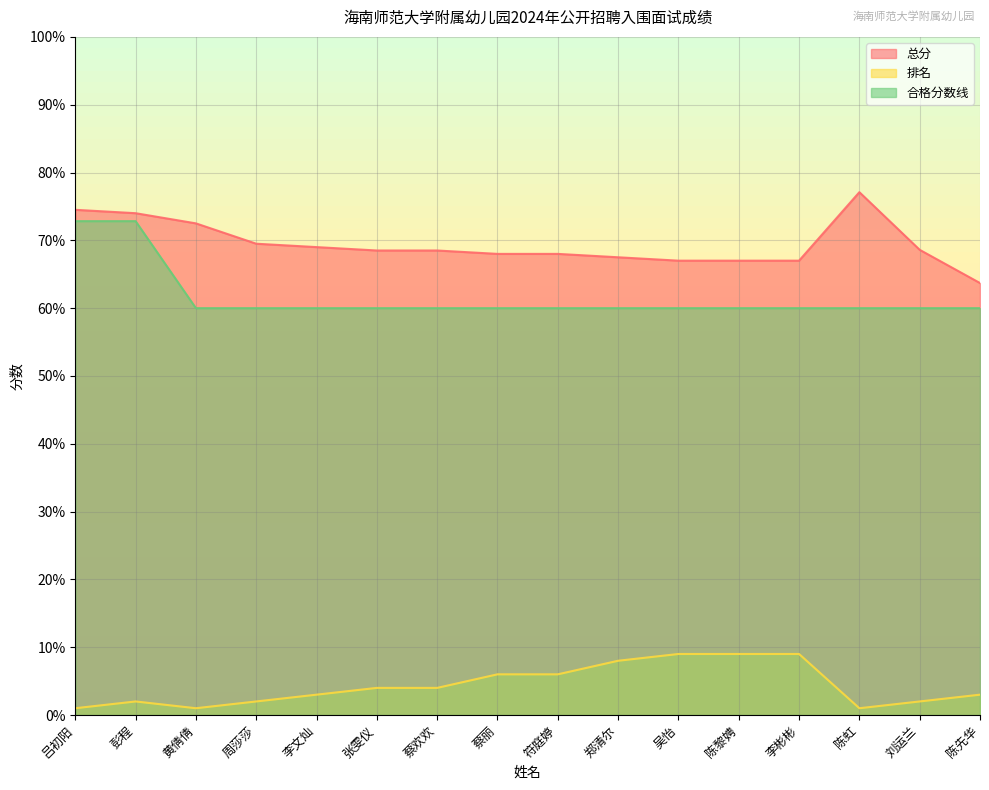

What is the sum of all 总分 values?

1110.4